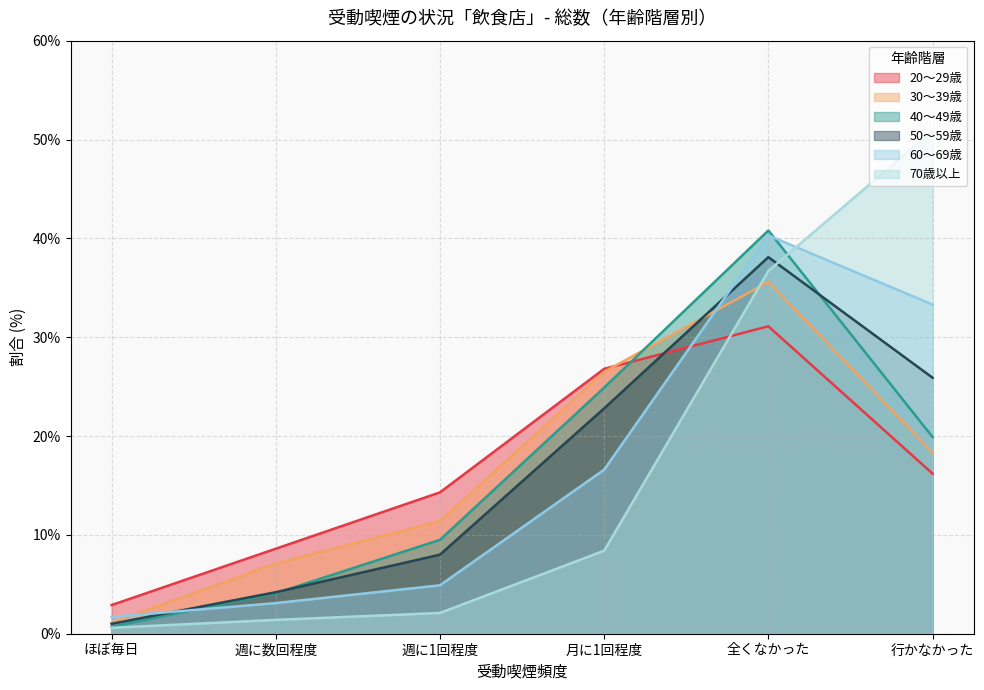

Reading left to right, list all the values displayed in this chart.

20～29歳: ほぼ毎日=2.9	週に数回程度=8.6	週に1回程度=14.3	月に1回程度=26.8	全くなかった=31.1	行かなかった=16.2
30～39歳: ほぼ毎日=1.1	週に数回程度=7.1	週に1回程度=11.4	月に1回程度=26.5	全くなかった=35.6	行かなかった=18.3
40～49歳: ほぼ毎日=0.7	週に数回程度=4.1	週に1回程度=9.5	月に1回程度=24.9	全くなかった=40.8	行かなかった=19.9
50～59歳: ほぼ毎日=1.0	週に数回程度=4.2	週に1回程度=8.0	月に1回程度=22.8	全くなかった=38.1	行かなかった=25.9
60～69歳: ほぼ毎日=1.7	週に数回程度=3.1	週に1回程度=4.9	月に1回程度=16.6	全くなかった=40.3	行かなかった=33.3
70歳以上: ほぼ毎日=0.6	週に数回程度=1.4	週に1回程度=2.1	月に1回程度=8.4	全くなかった=36.7	行かなかった=50.9